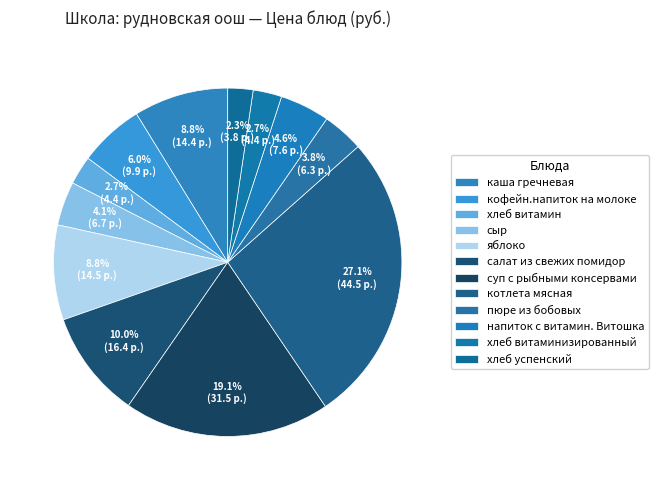

Rank the categories by value from highest to lowest.

котлета мясная, суп с рыбными консервами, салат из свежих помидор, яблоко, каша гречневая, кофейн.напиток на молоке, напиток с витамин. Витошка, сыр, пюре из бобовых, хлеб витамин, хлеб витаминизированный, хлеб успенский